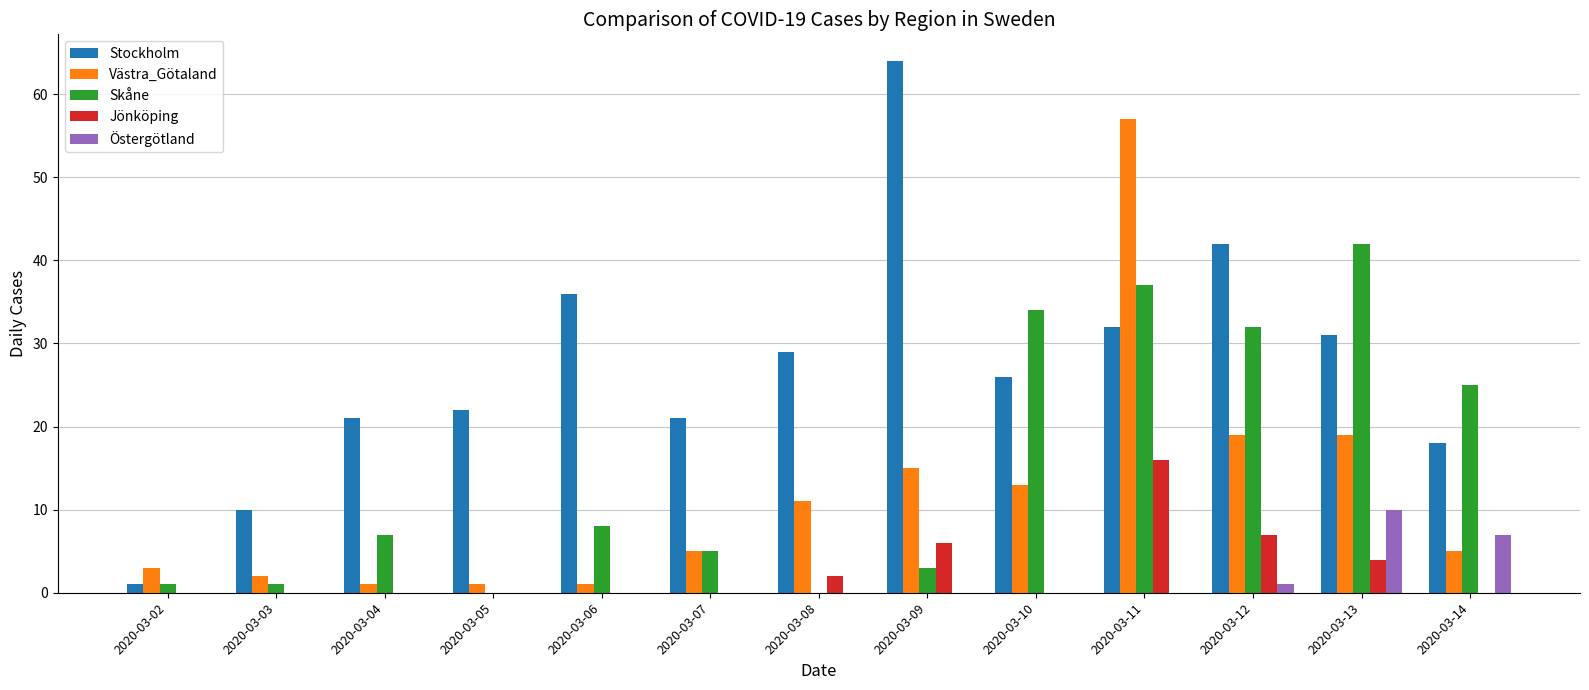

At which category is the sum across all series the highest?

2020-03-11